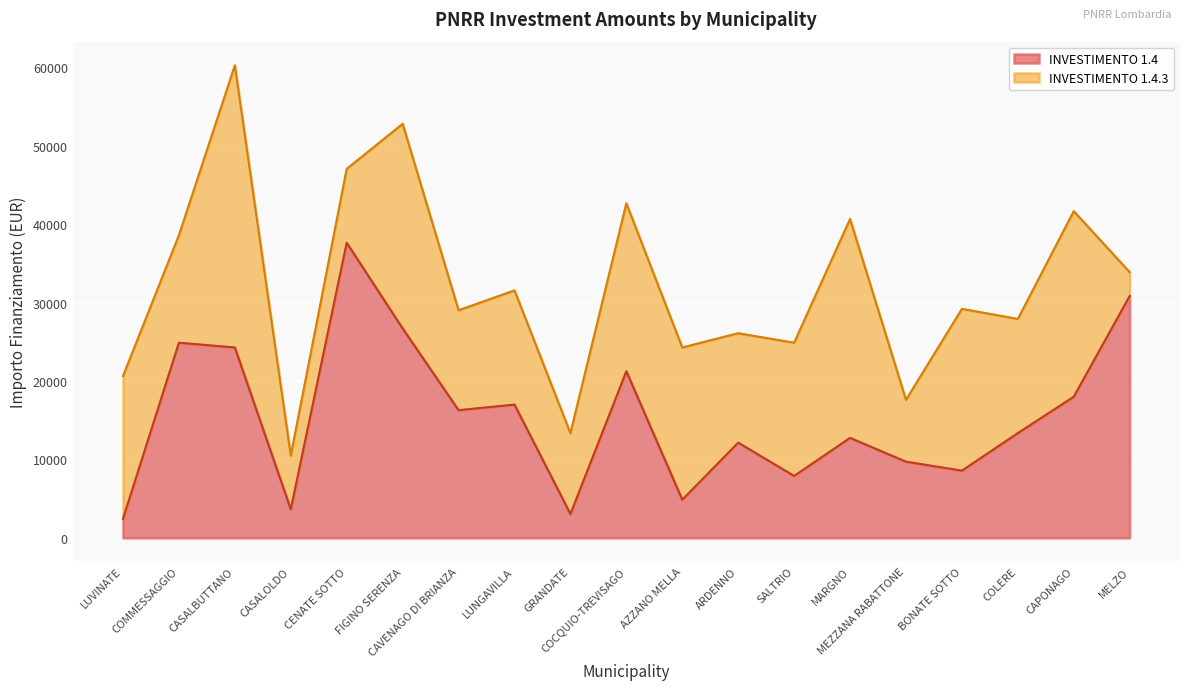

The chart shows a value of 5818 at CASALOLDO. True or false?

False